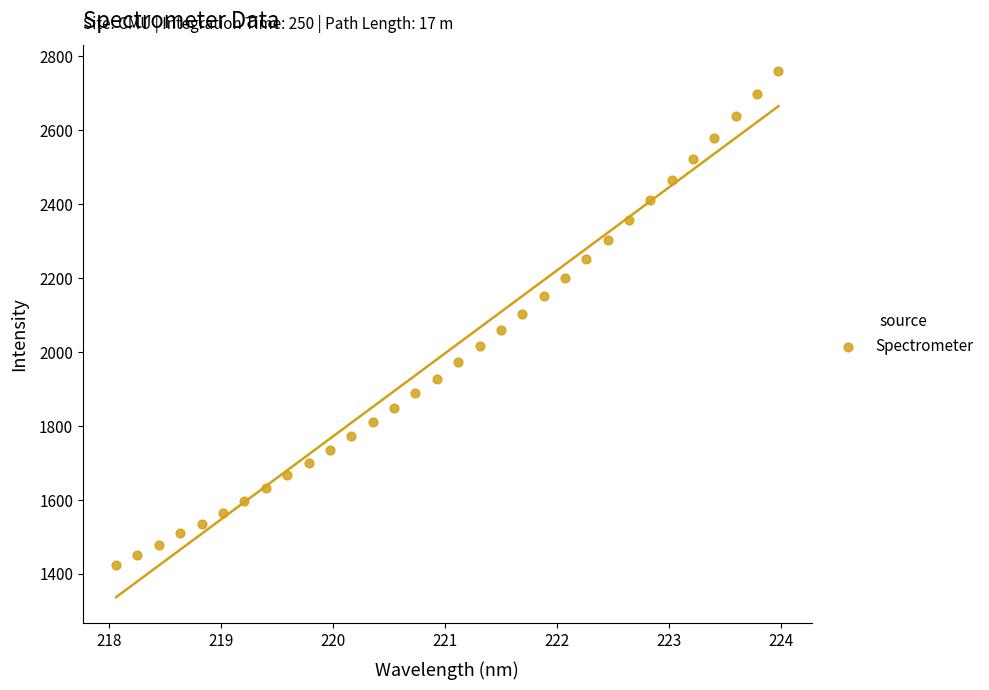

What is the range of X values (max minus min)?

5.9